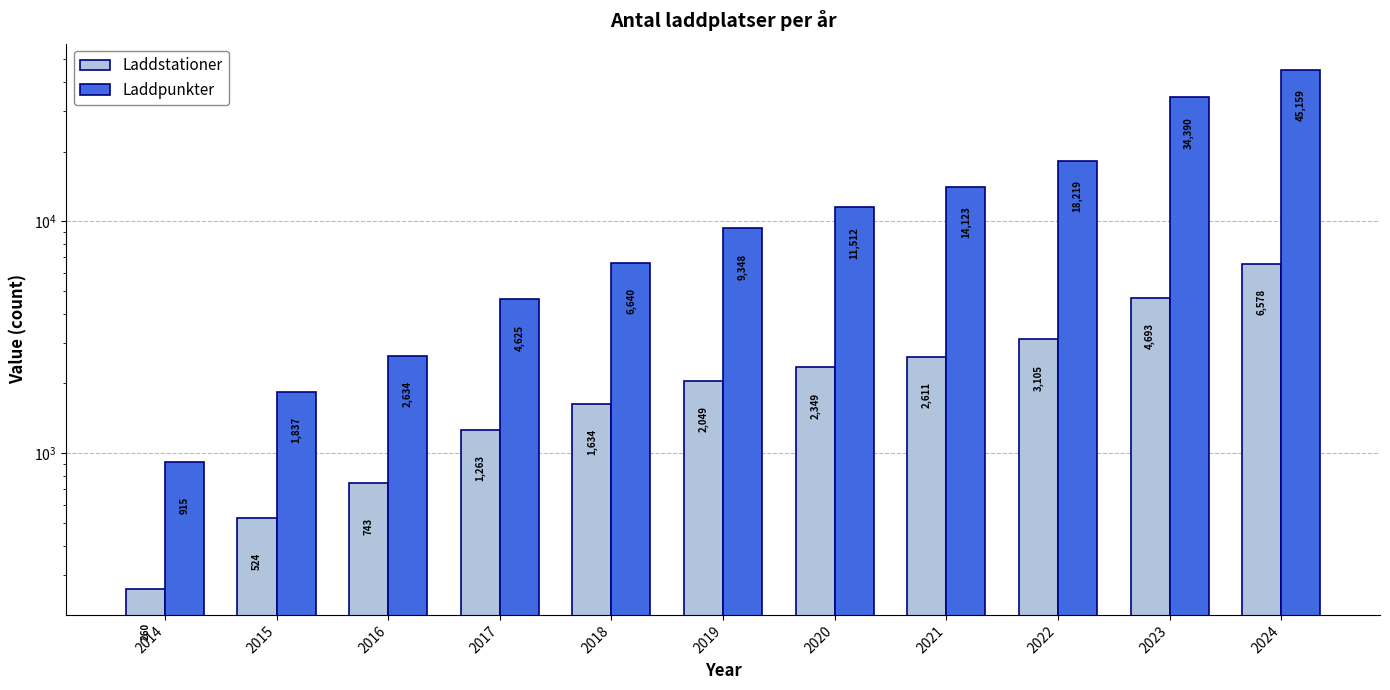

Does the chart contain stacked bars?

No